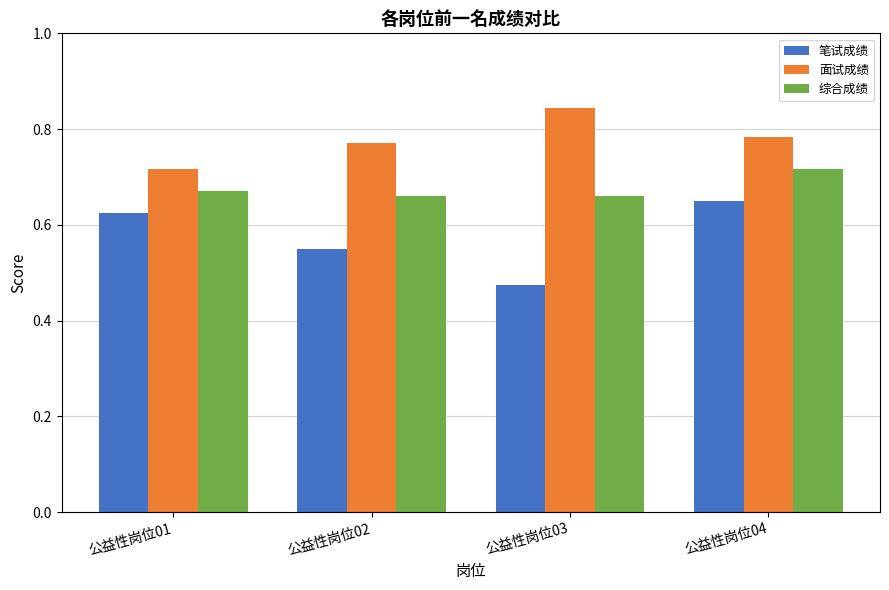

The 笔试成绩 series shows 1.0 at 公益性岗位04. True or false?

False